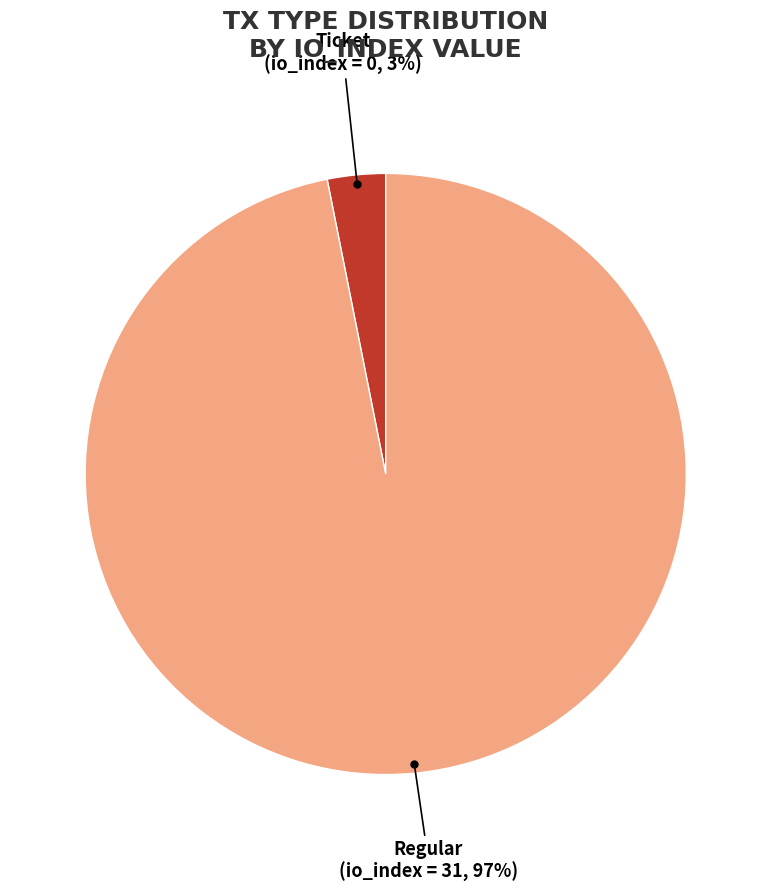

Does any single category account for the majority?

Yes